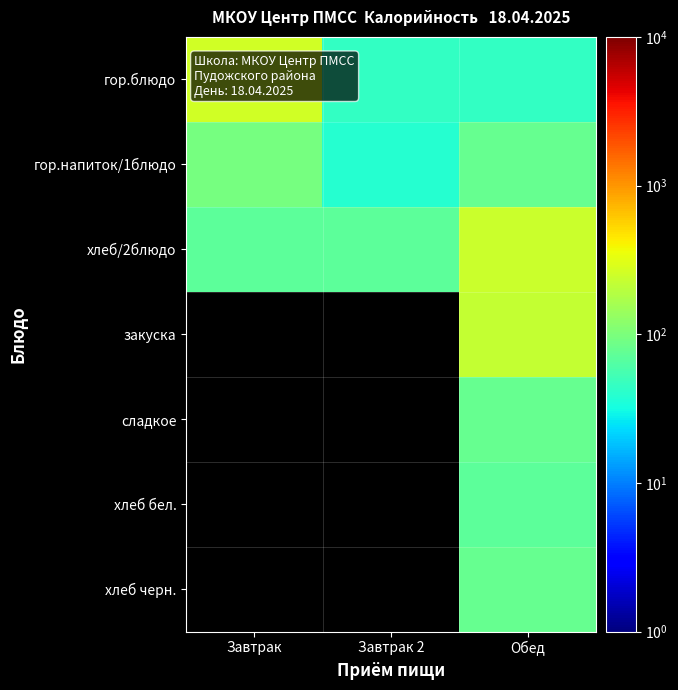

What is the greatest value displayed?

259.0